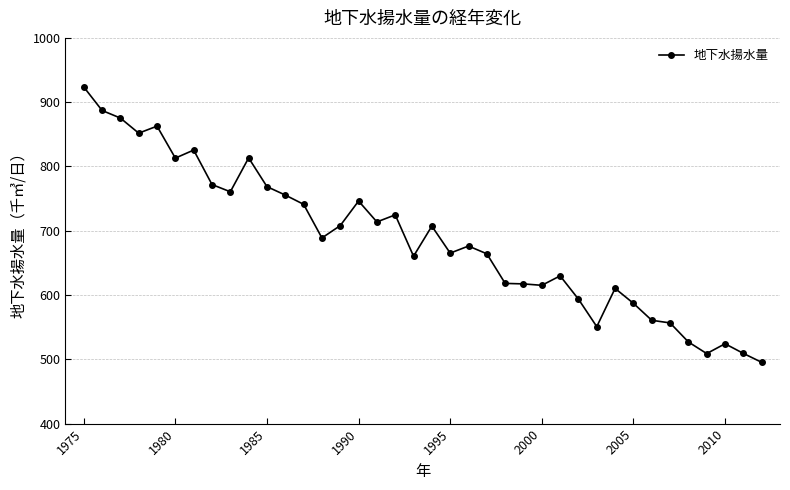

What is the minimum value shown in the chart?

495.3